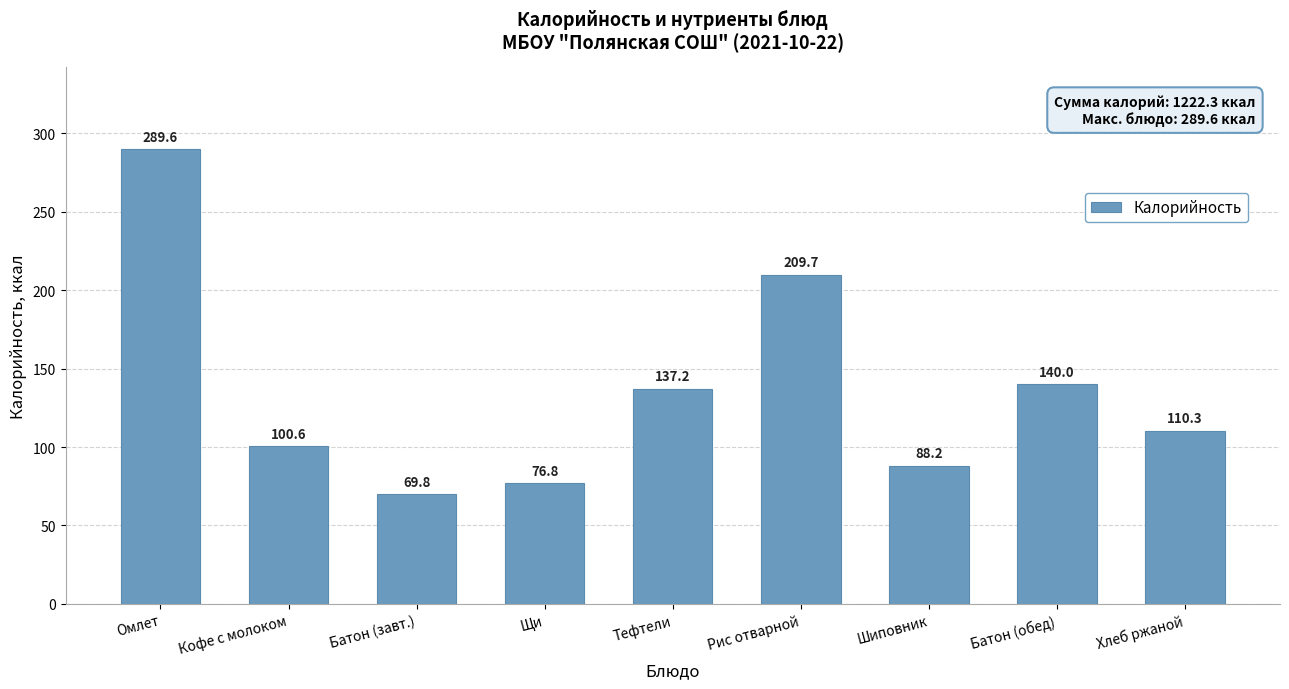

How many values exceed 110?

5